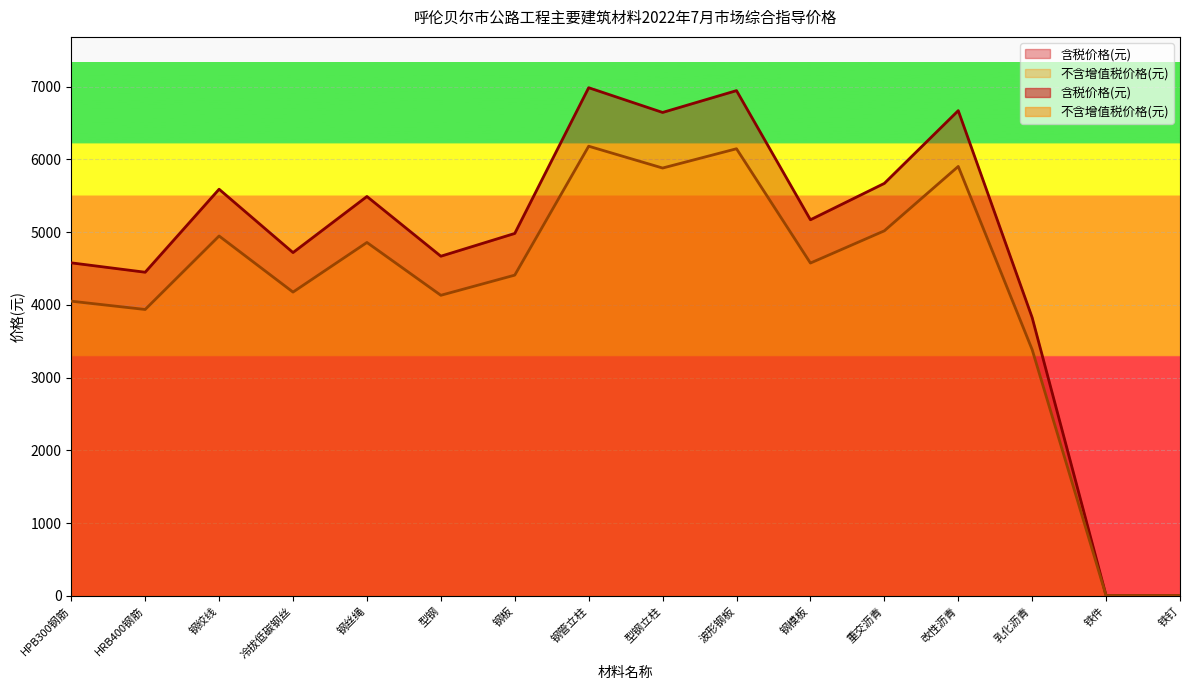

Is it true that 不含增值税价格(元) equals 3937.0 at HRB400钢筋?

True